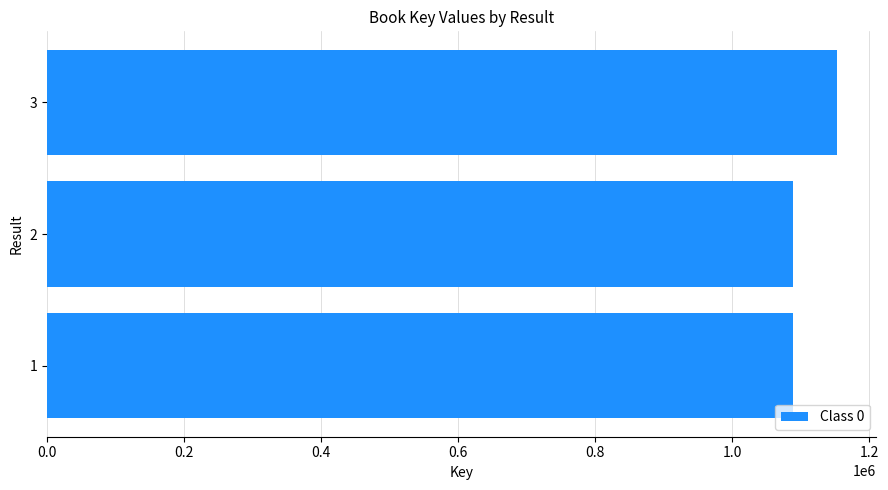

What is the change in value from 2 to 3?

+64422